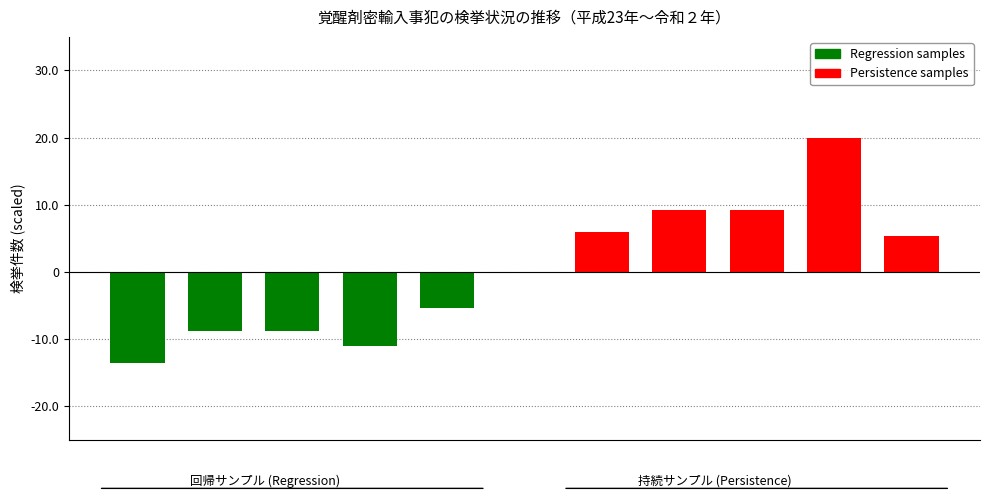

What is the value of the Regression samples bar at the 5th from the left?

-5.3